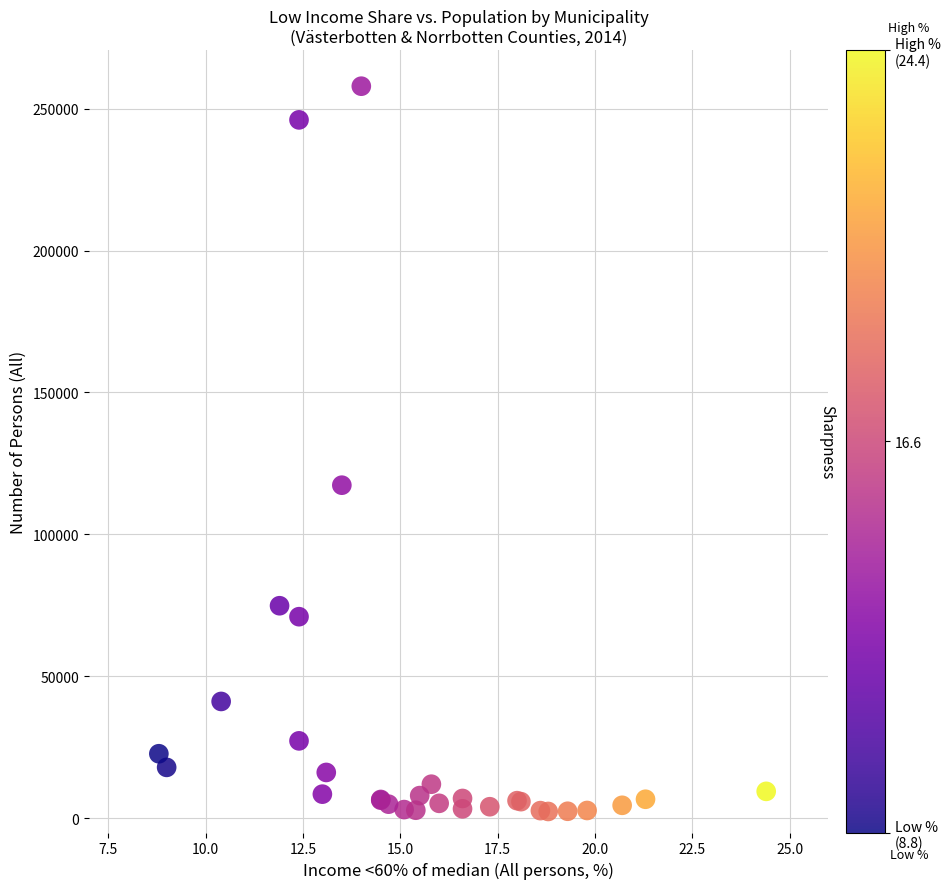

What Y value in the scatter plot is closest to 130156?

117346